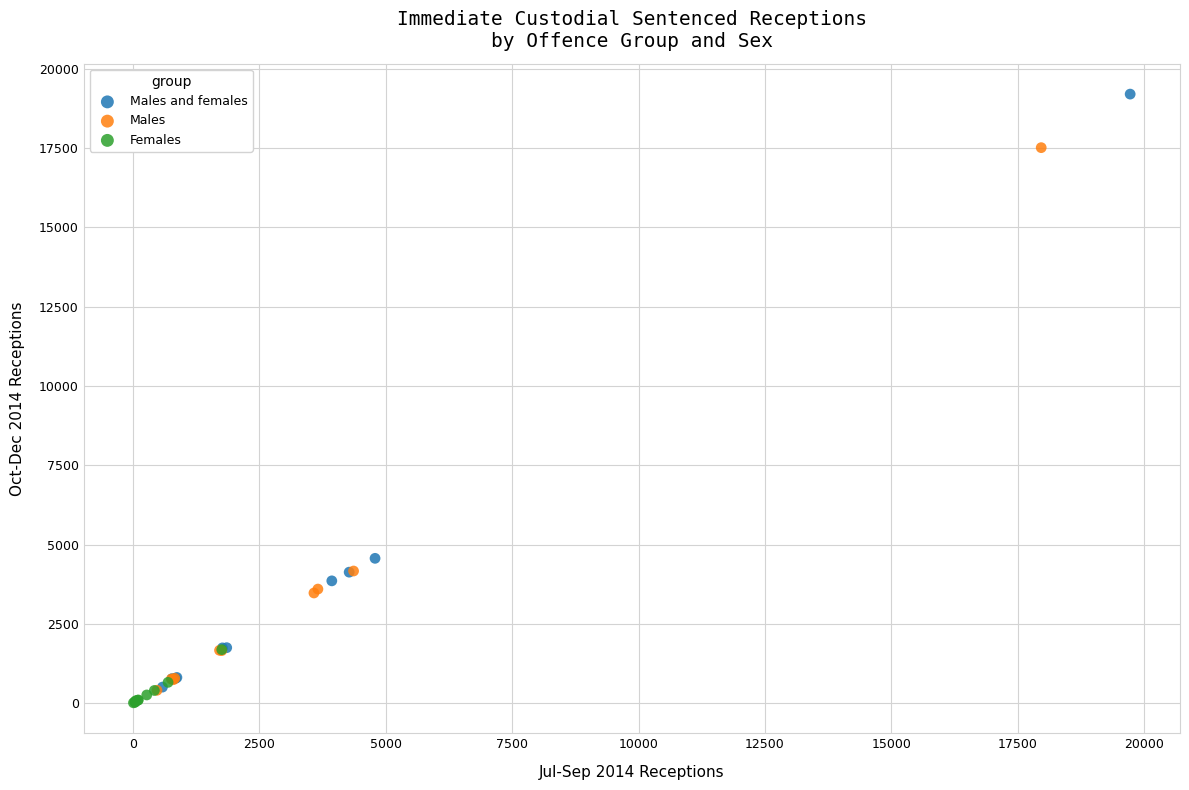

Which series has the widest spread of Y values?

Males and females